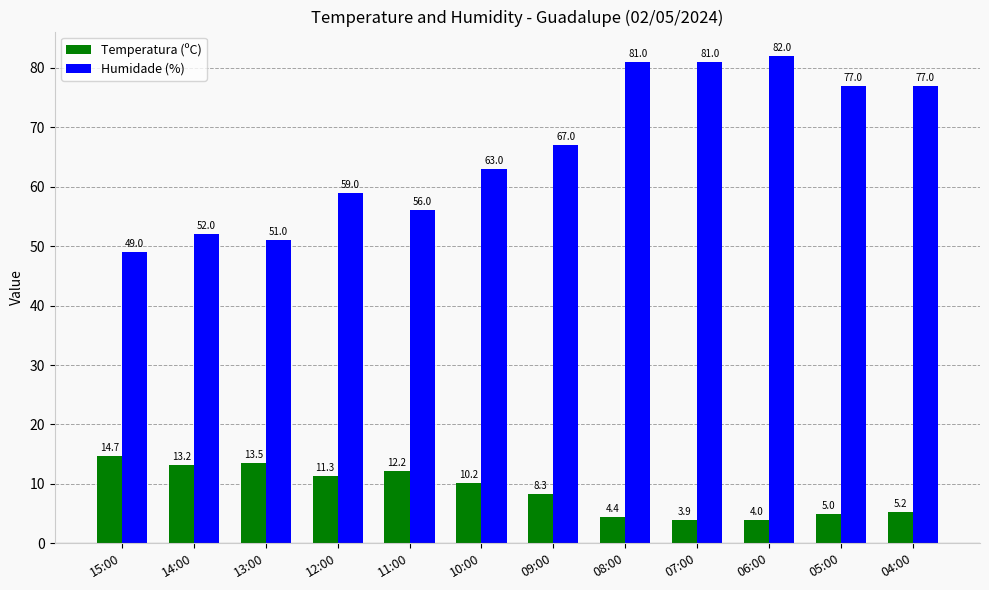

At how many categories does at least one series exceed 34?

12